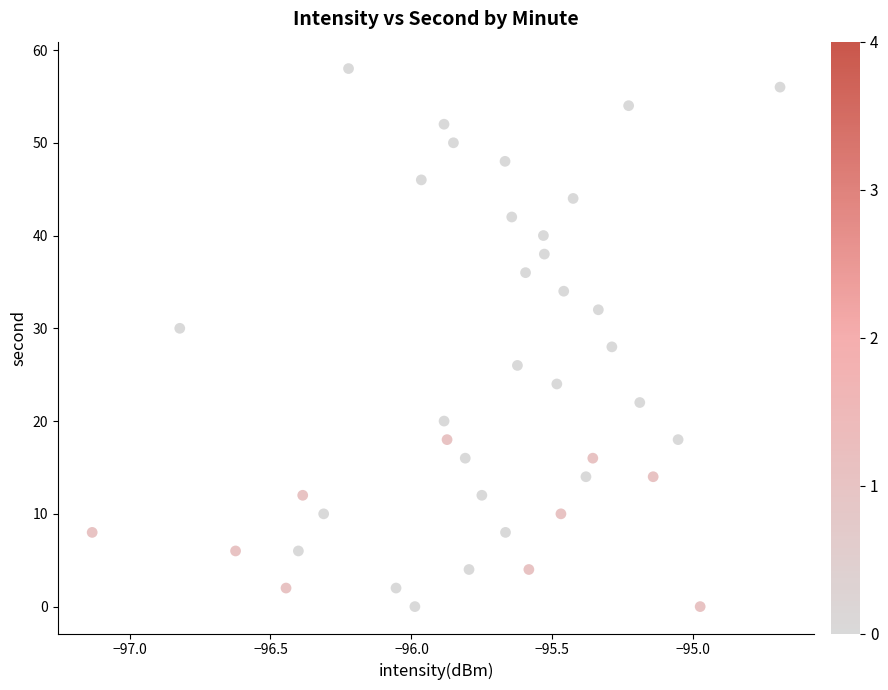

What is the range of Y values (max minus min)?

58